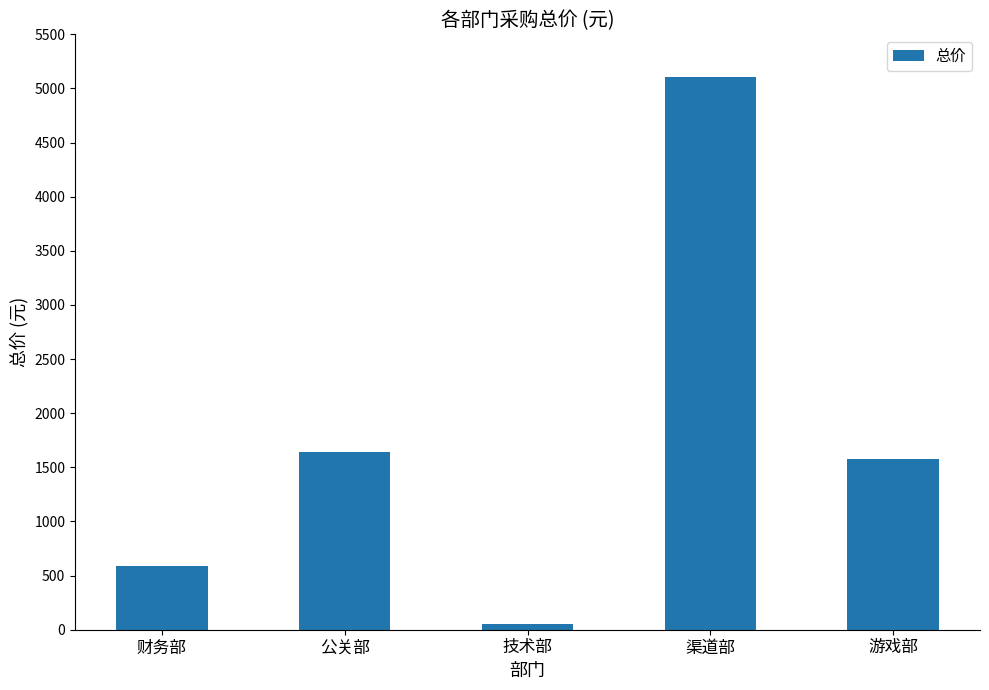

What is the value of the 5th bar from the left?

1580.0